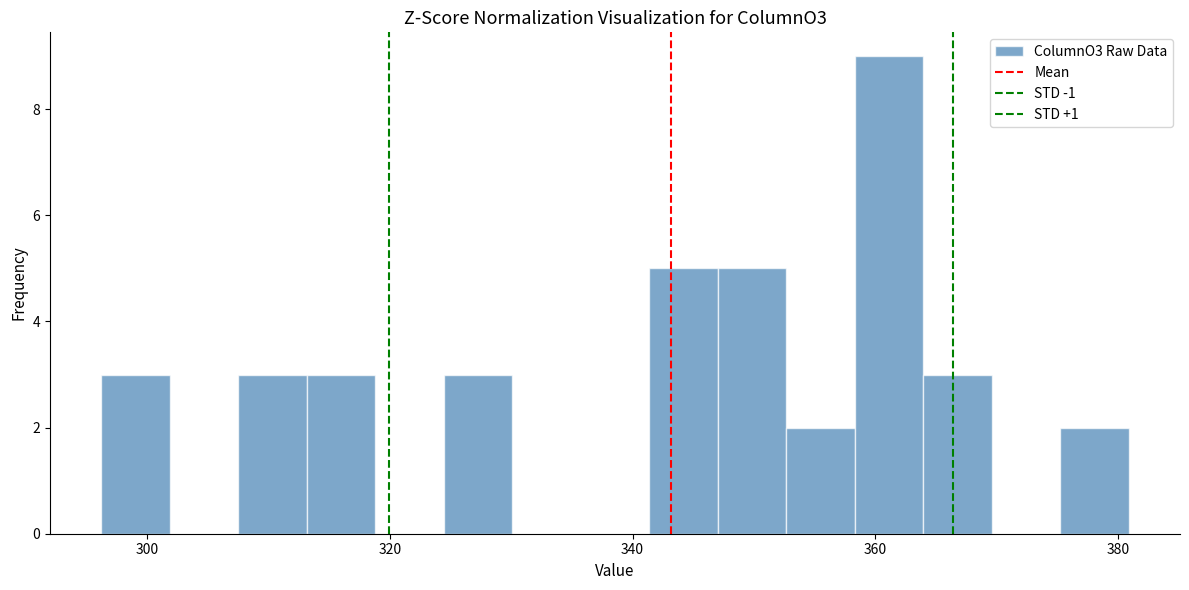

Around what value on the x-axis is the tallest bar? Give the approximate position of its centre, as read against the axis.

362